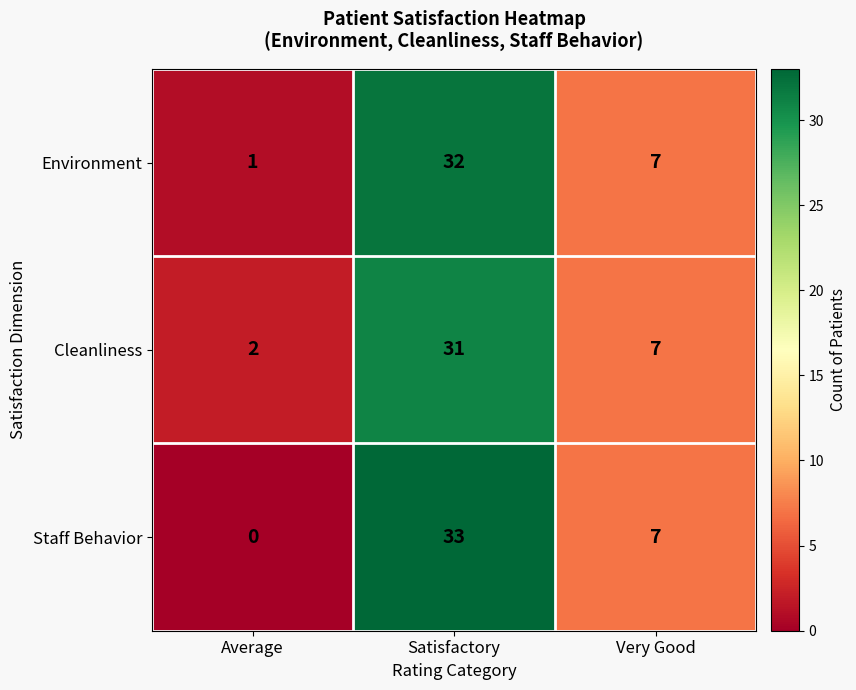

What is the difference between the Environment values at Average and Satisfactory?

31